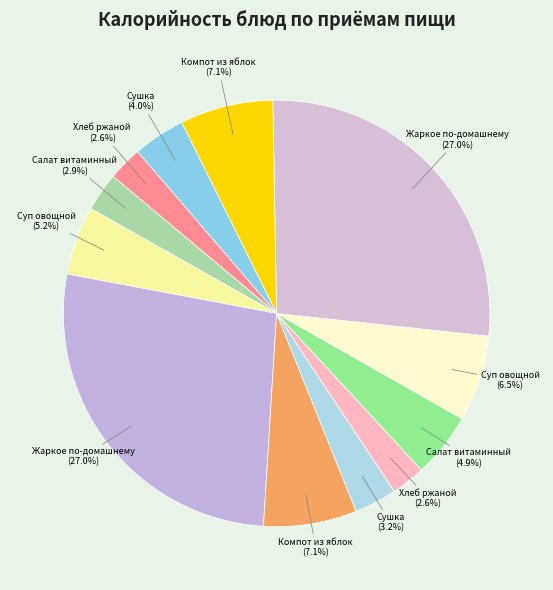

How many slices are in this pie chart?

12